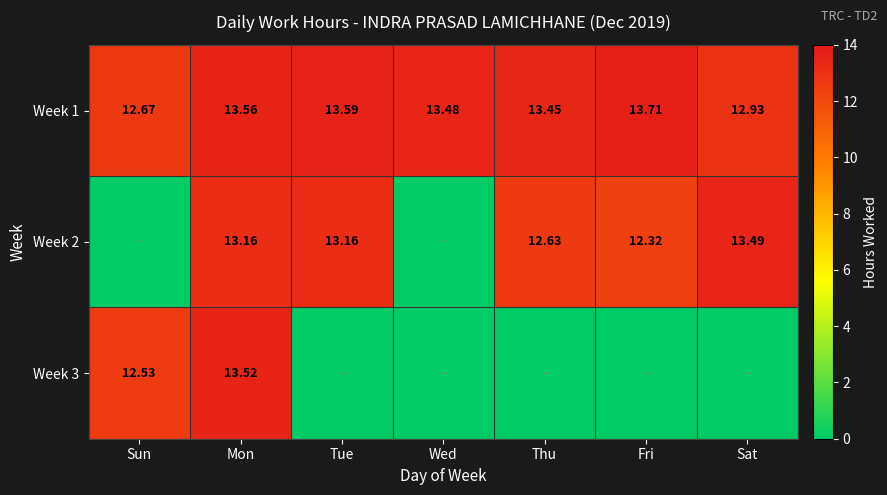

How many categories are shown in the chart?

7